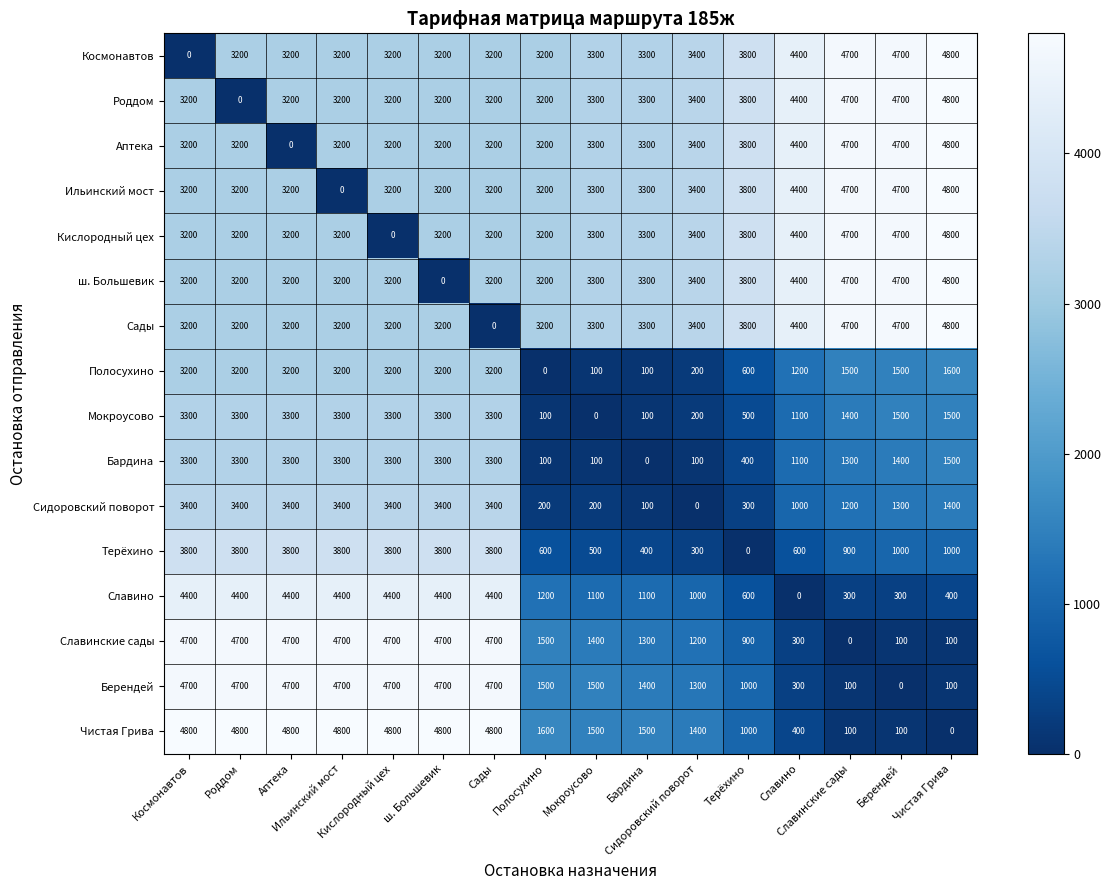

What is the maximum value shown in the chart?

4800